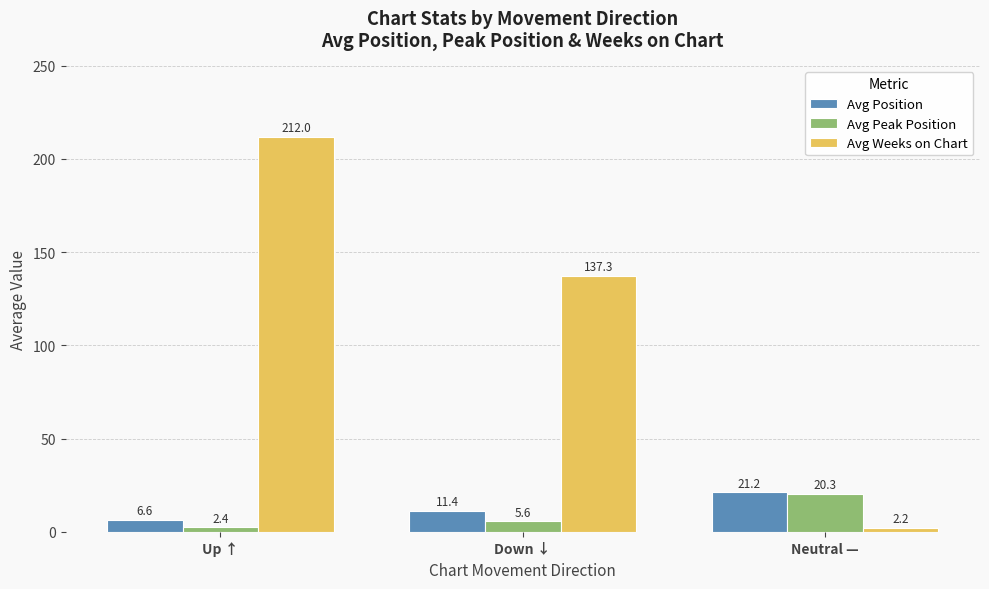

Which category has the lowest value across all series?

Neutral —